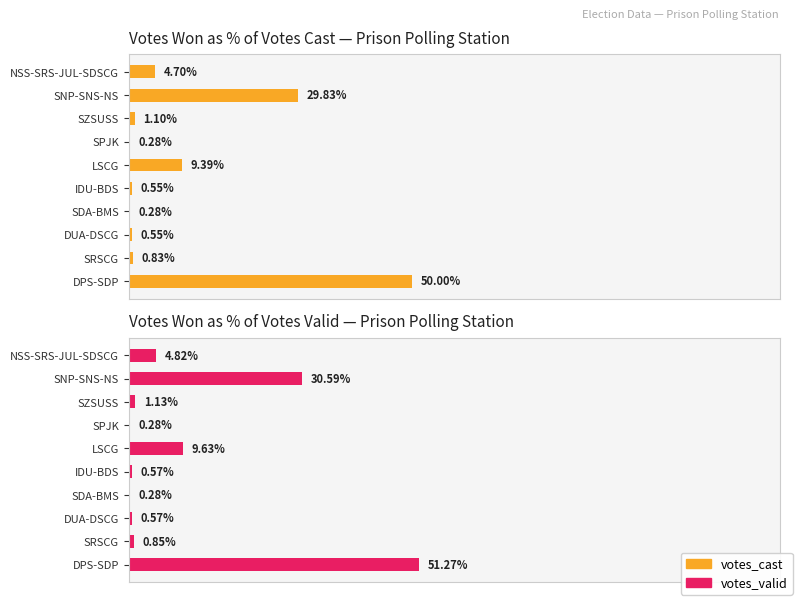

What is the value of the votes_cast bar at the 2nd from the left?

29.8